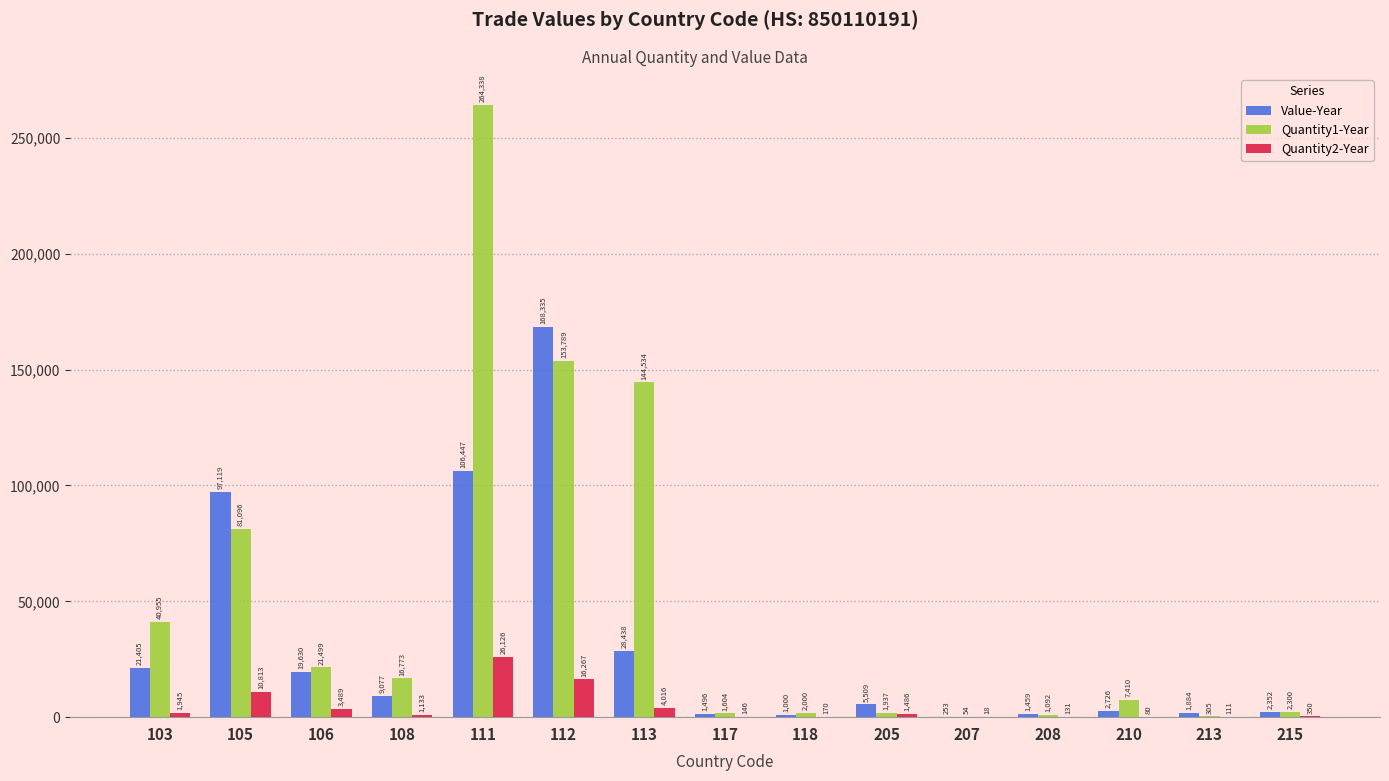

How many data points does each series have?

15